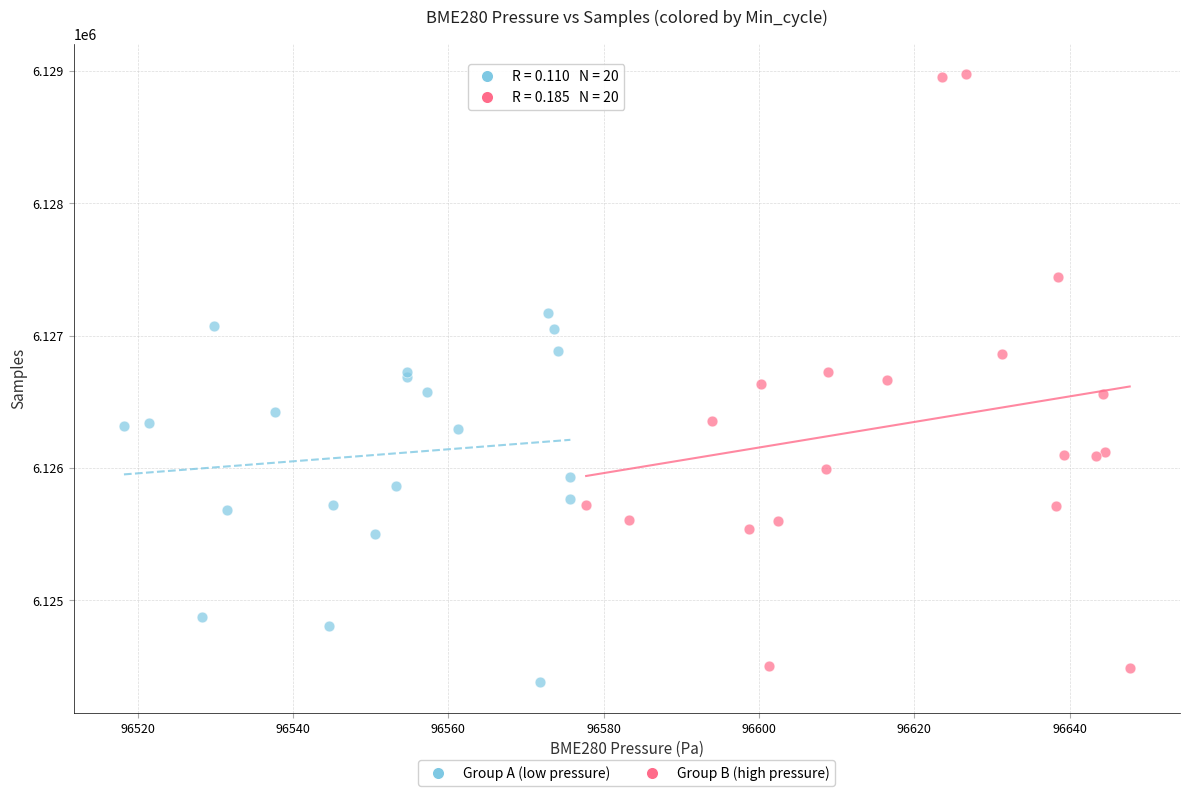

Which series has the largest Y range (max minus min)?

Group B (high pressure)